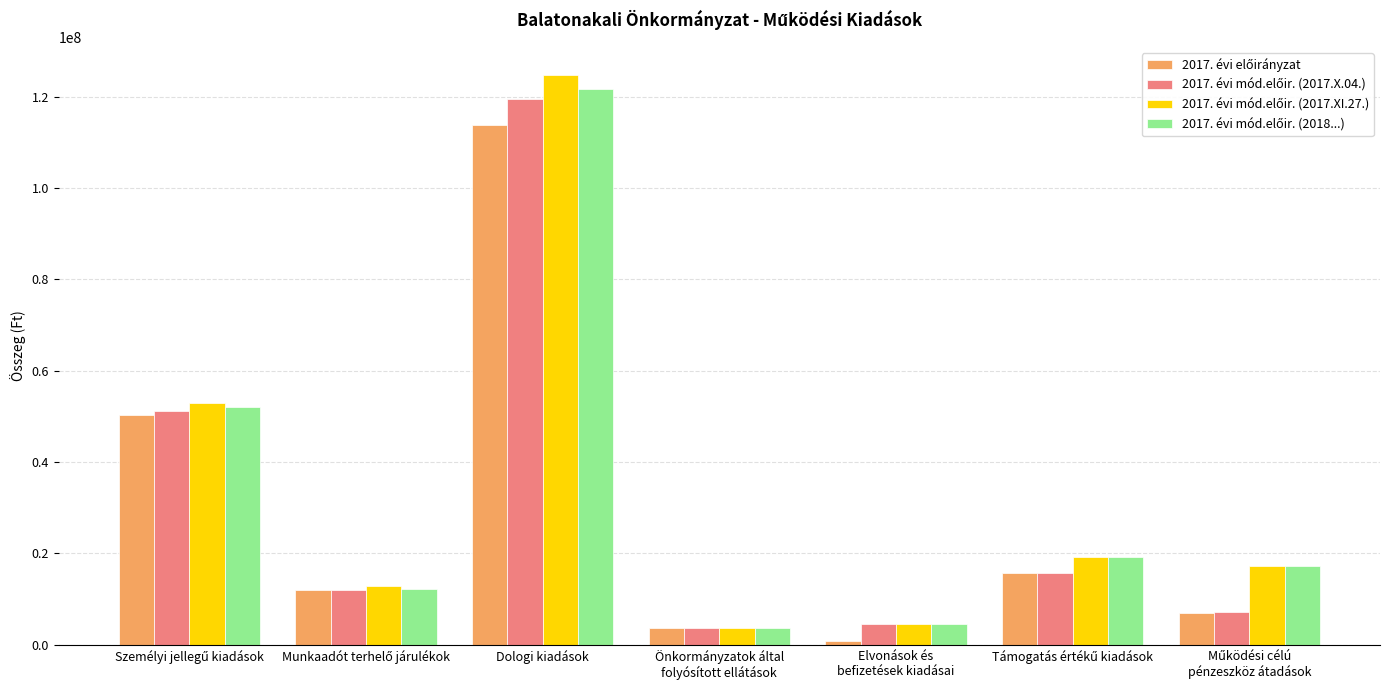

What is the greatest value displayed?

124660645